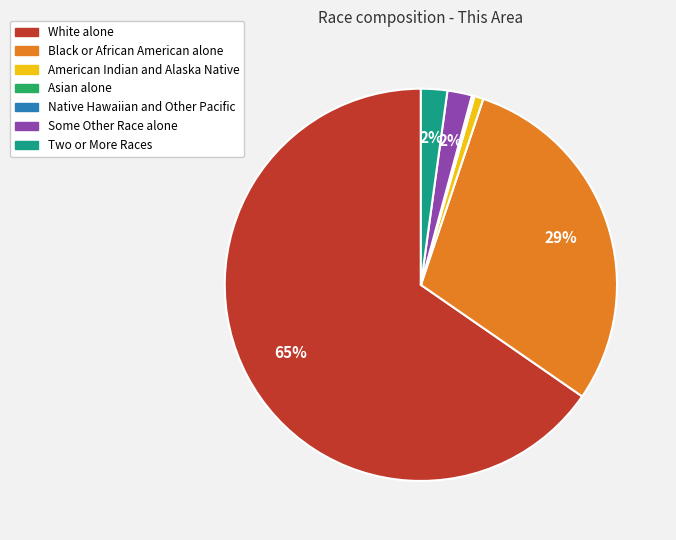

Is the sum of White alone and American Indian and Alaska Native greater than half?

Yes